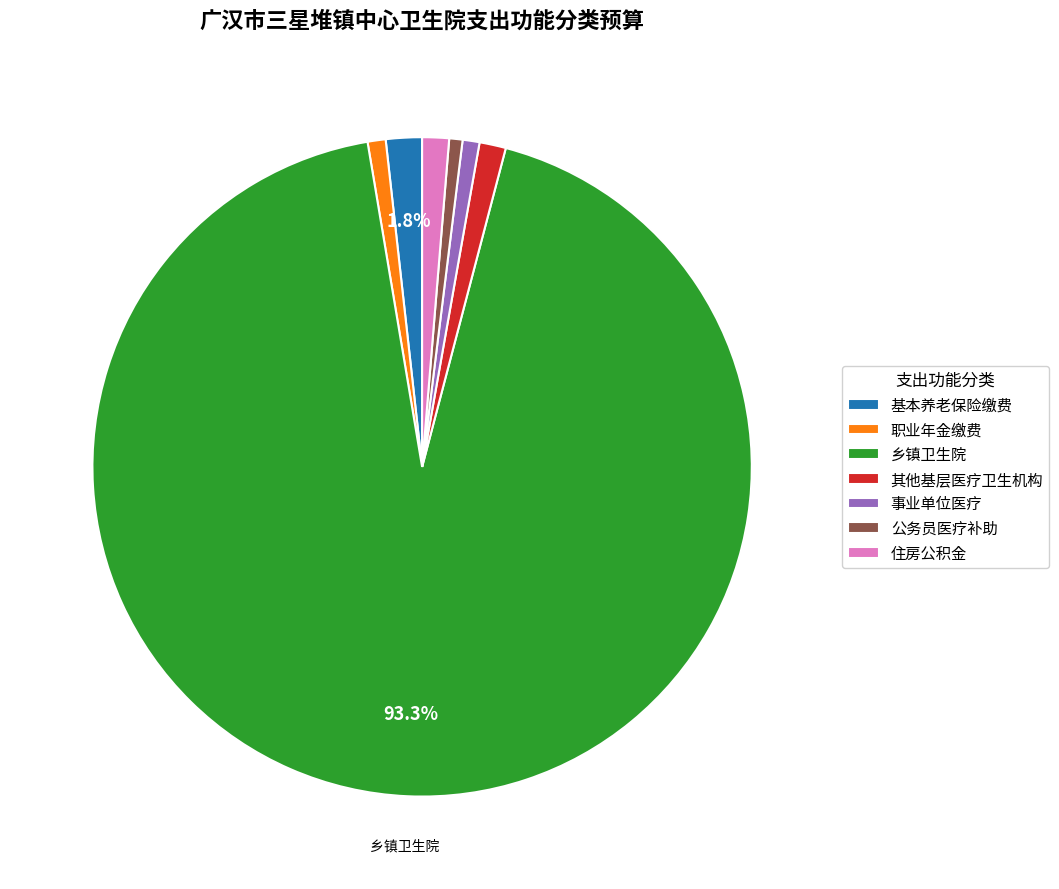

Is there any slice that represents more than half of the pie?

Yes